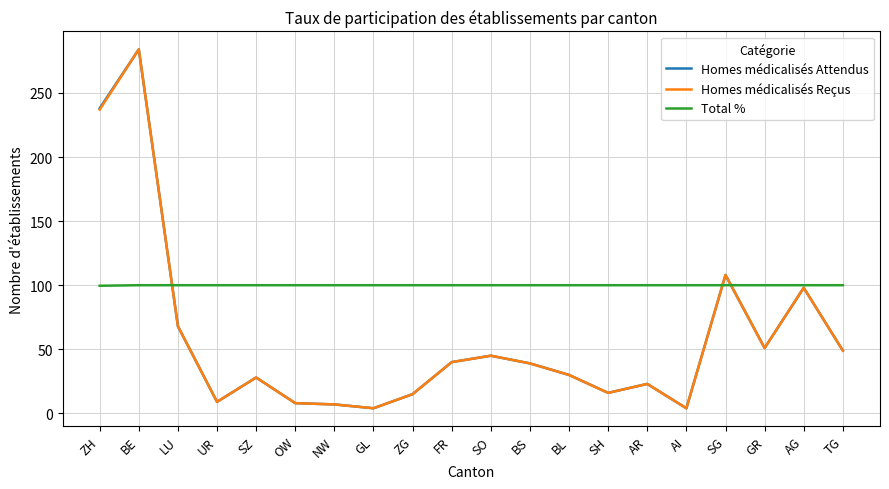

What is the maximum value for Homes médicalisés Reçus?

284.0